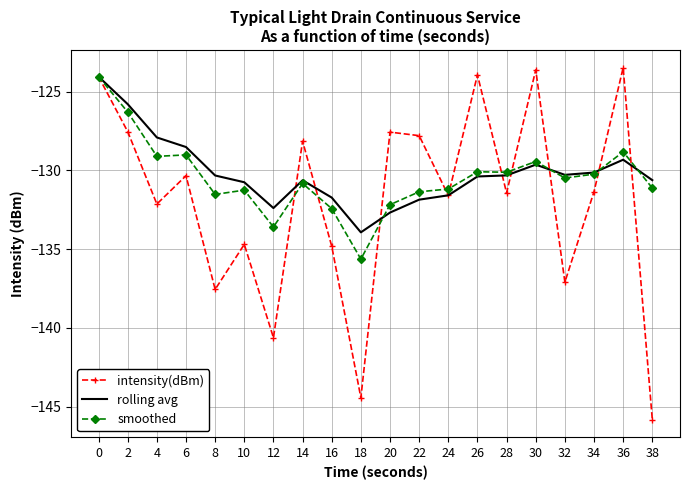

What is the total value across all series at 20?

-392.4